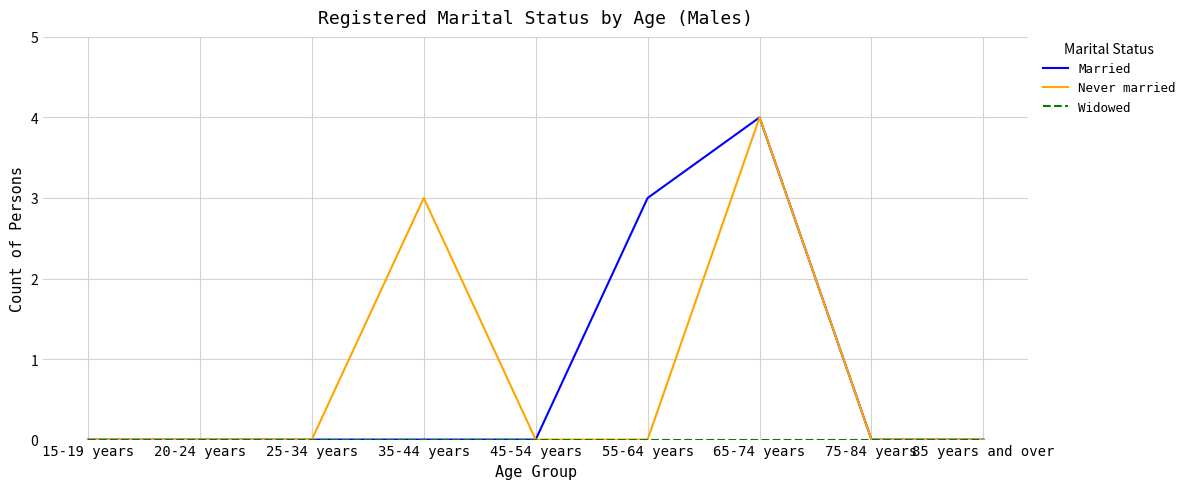

At which category is the sum across all series the highest?

65-74 years